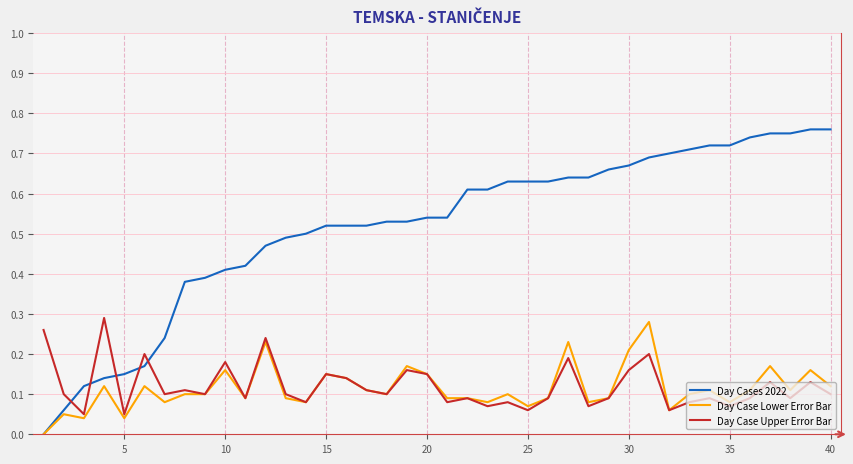

After their last crossing, which series has the higher values: Day Case Upper Error Bar or Day Cases 2022?

Day Cases 2022